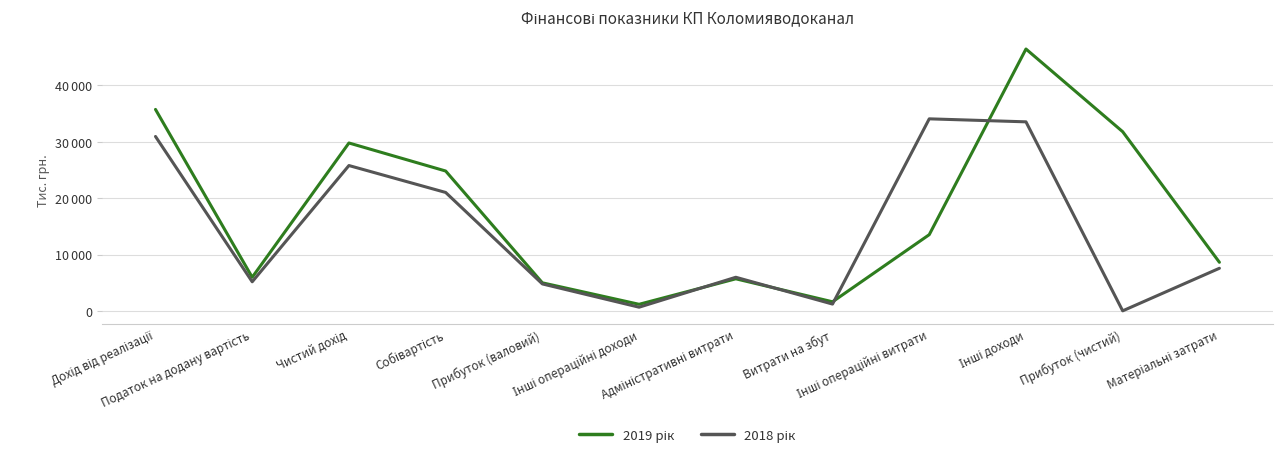

The 2019 рік series shows 8619.0 at Матеріальні затрати. True or false?

True